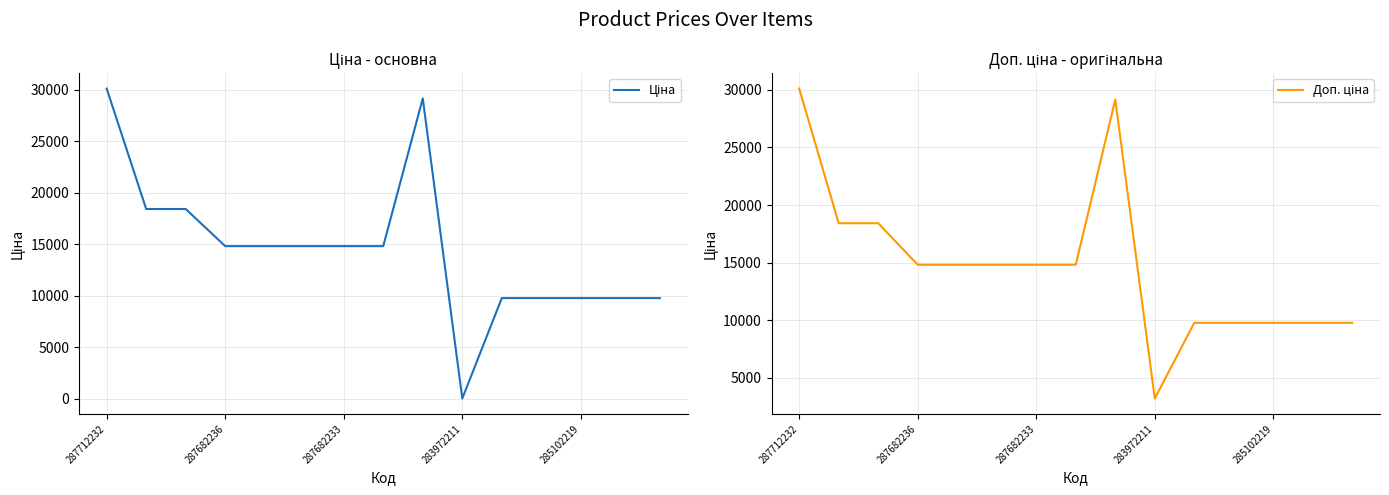

Which series has the widest spread of values?

Ціна